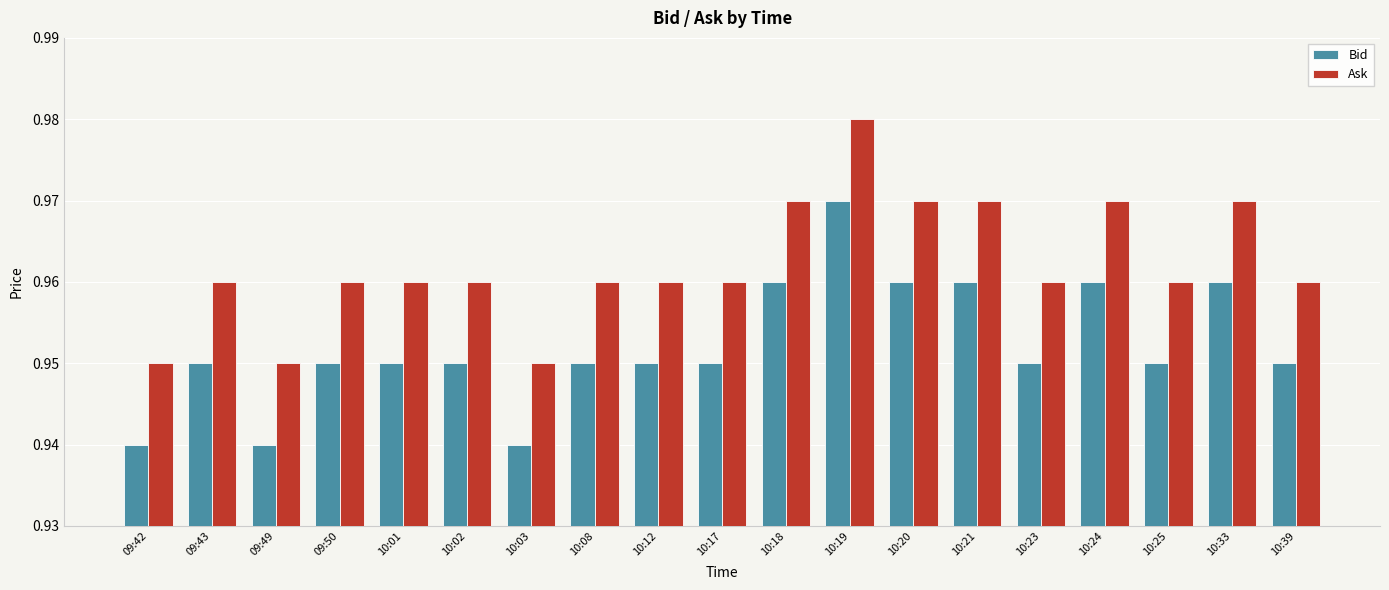

What is the sum of all Bid values?

18.1